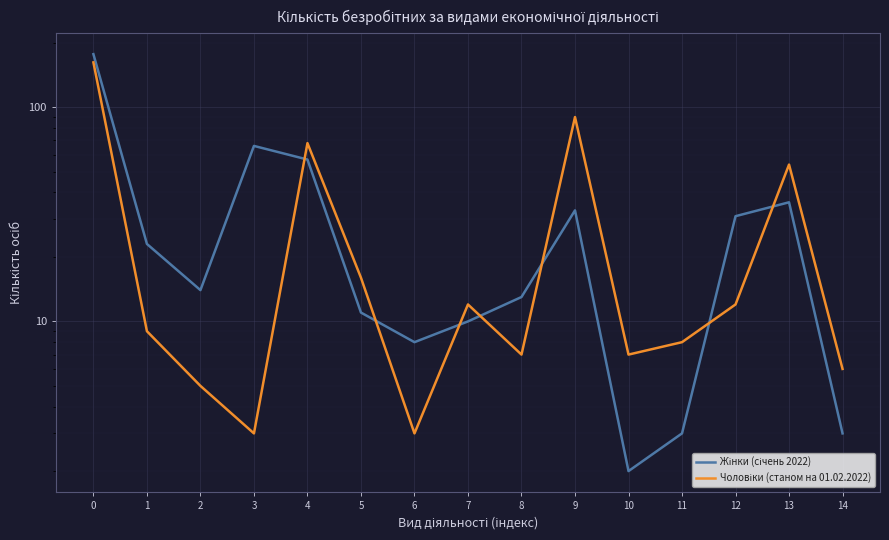

Rank the categories by Чоловіки (станом на 01.02.2022) value from lowest to highest.

3, 6, 2, 14, 8, 10, 11, 1, 7, 12, 5, 13, 4, 9, 0